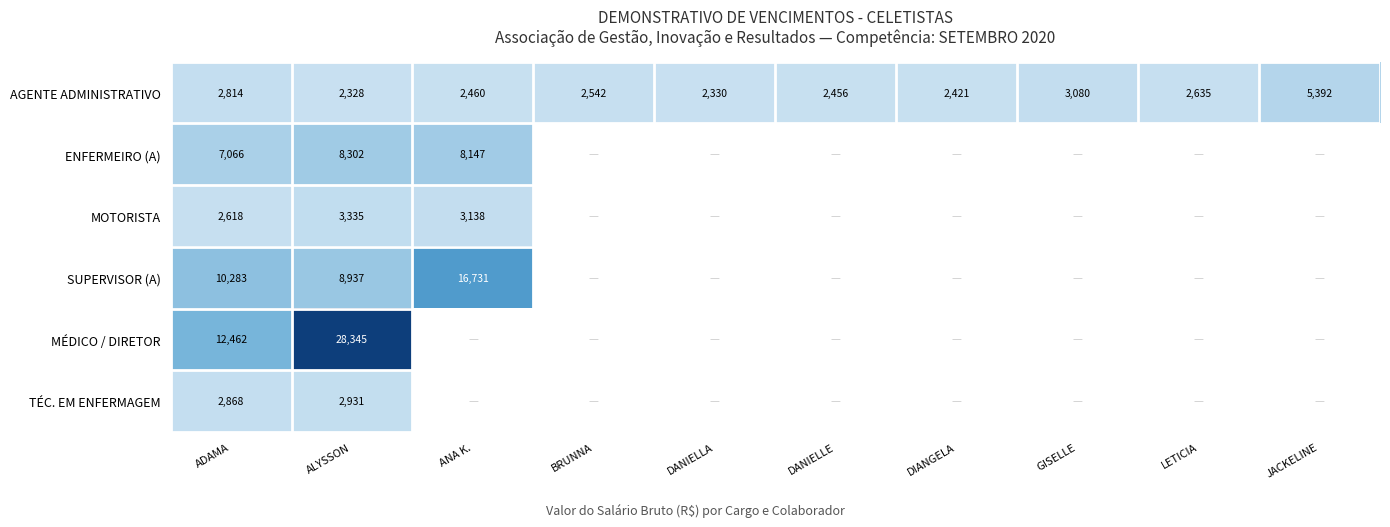

At which label does AGENTE ADMINISTRATIVO first exceed 2542?

ADAMA